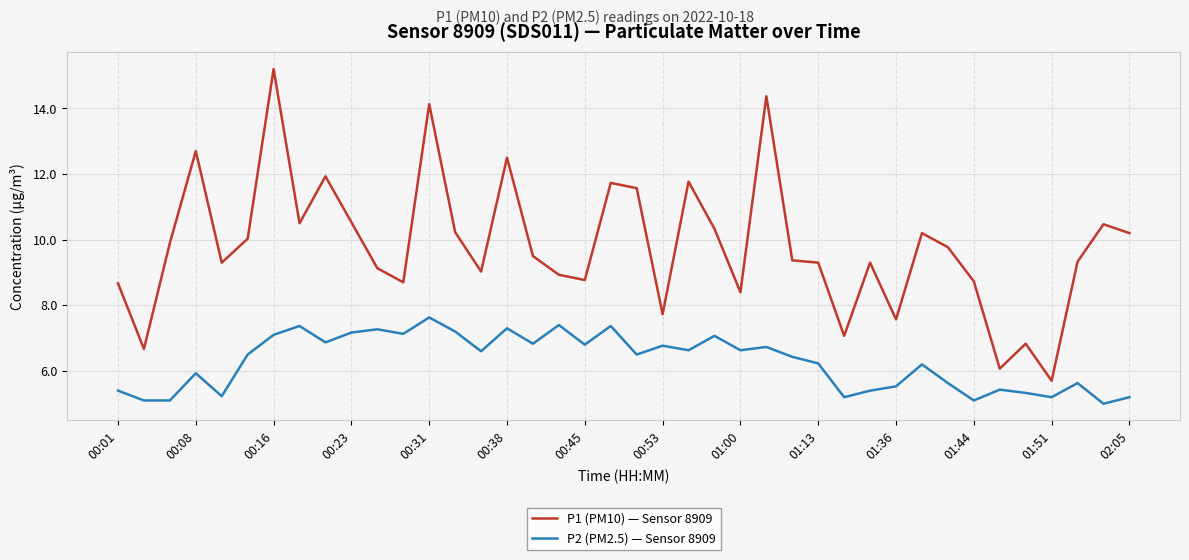

What is the difference between the maximum and minimum values in the P2 (PM2.5) — Sensor 8909 series?

2.6